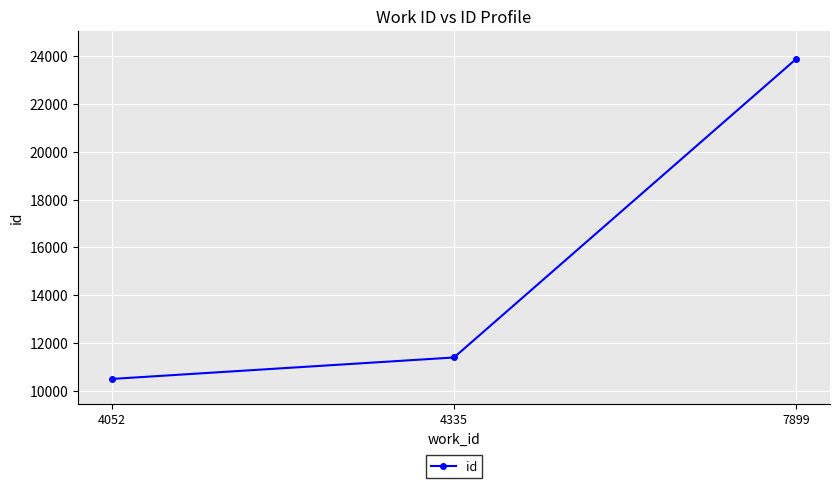

What is the sum of the values at 7899 and 4052?

34373